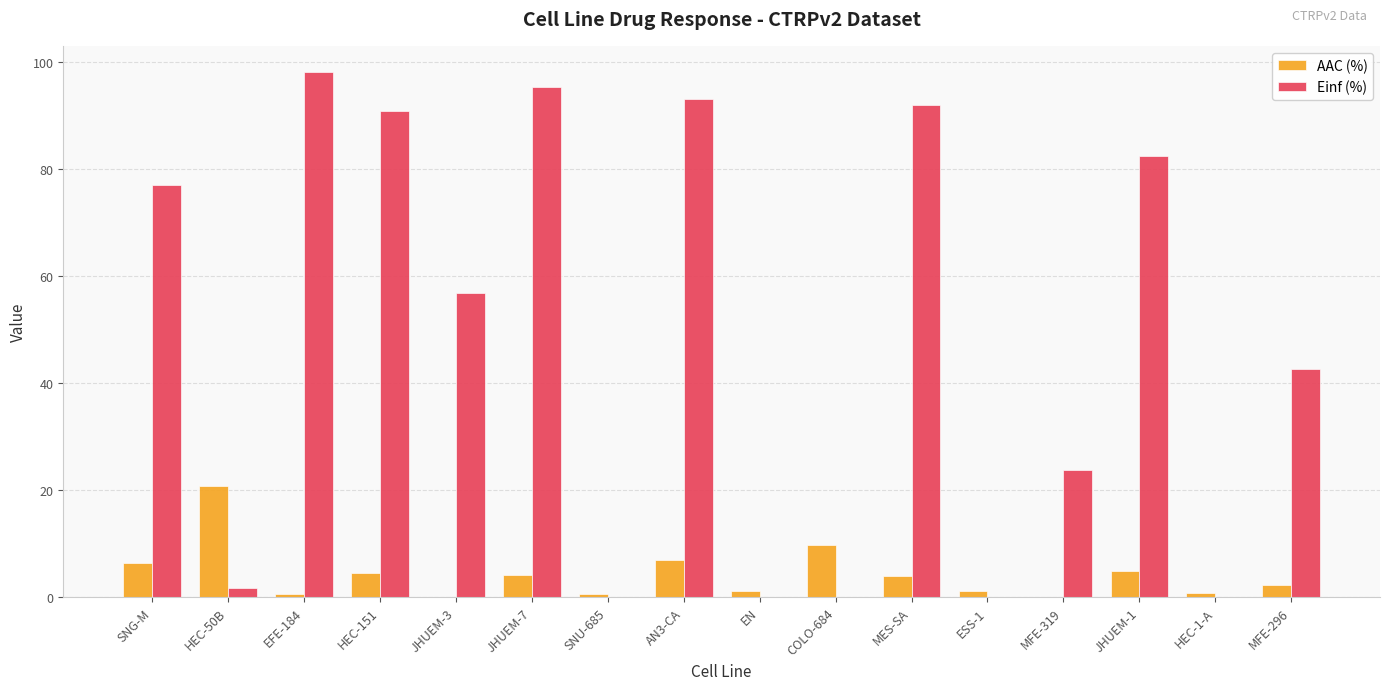

What is the spread (max minus min) of values at MES-SA?

88.0